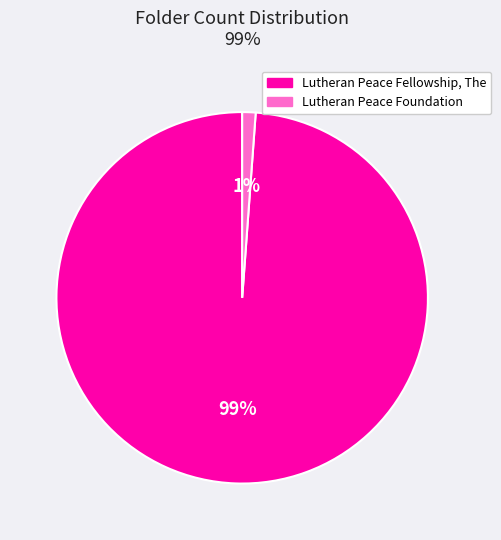

Does any single category account for the majority?

Yes